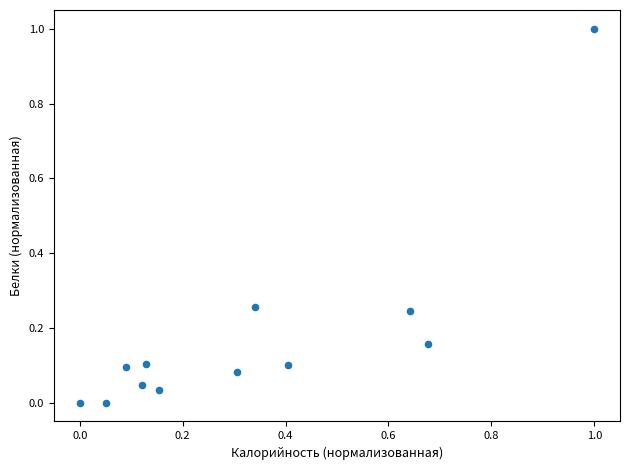

What is the range of X values (max minus min)?

1.0